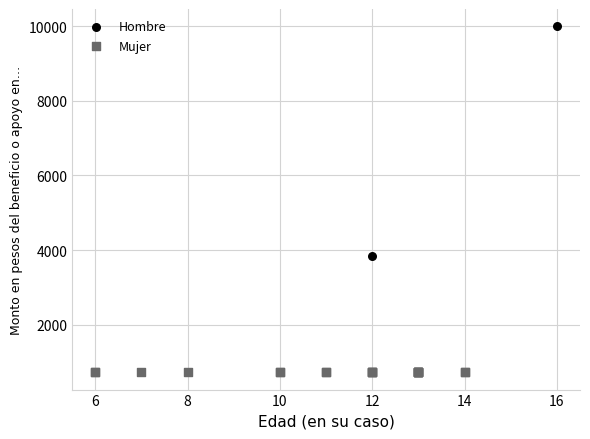

Which series reaches the maximum Y coordinate?

Hombre